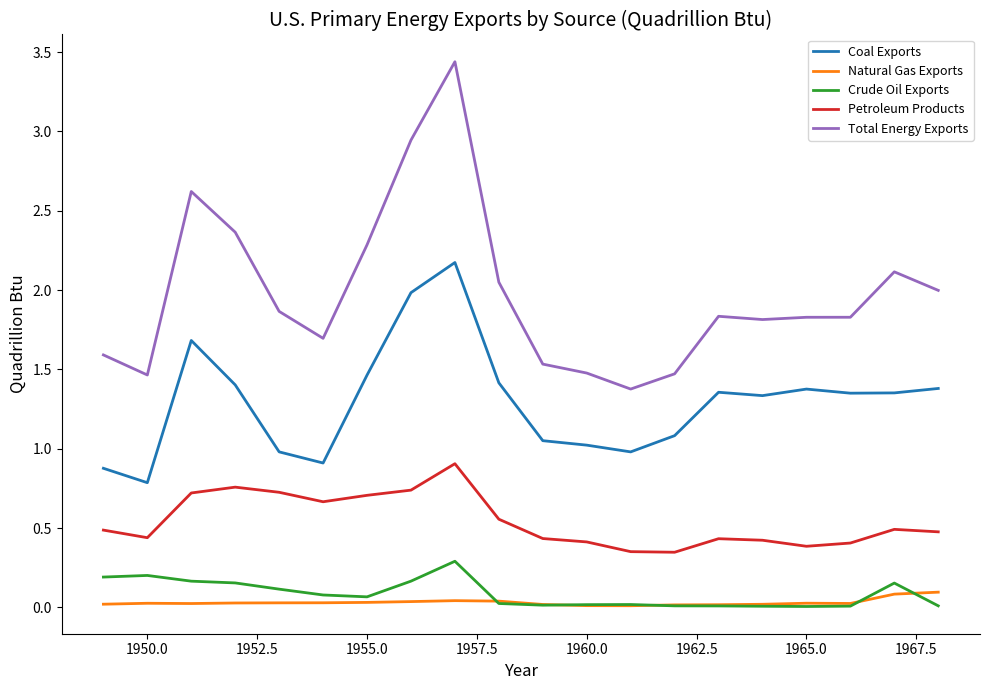

Which series has the widest spread of values?

Total Energy Exports